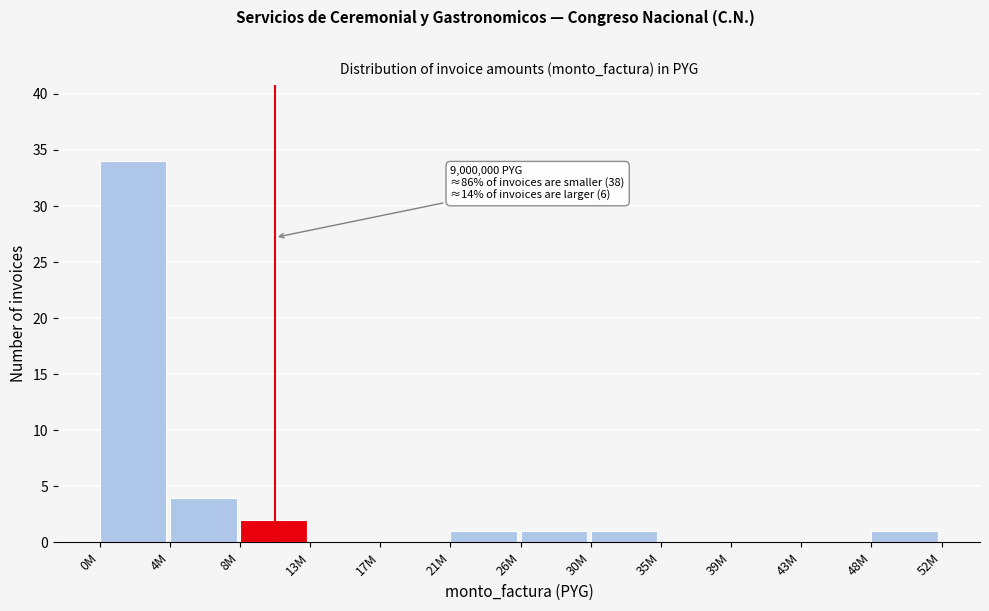

Reading left to right, extract all data points from this chart.

0M=34	4M=4	8M=2	13M=0	17M=0	21M=1	26M=1	30M=1	35M=0	39M=0	43M=0	48M=1